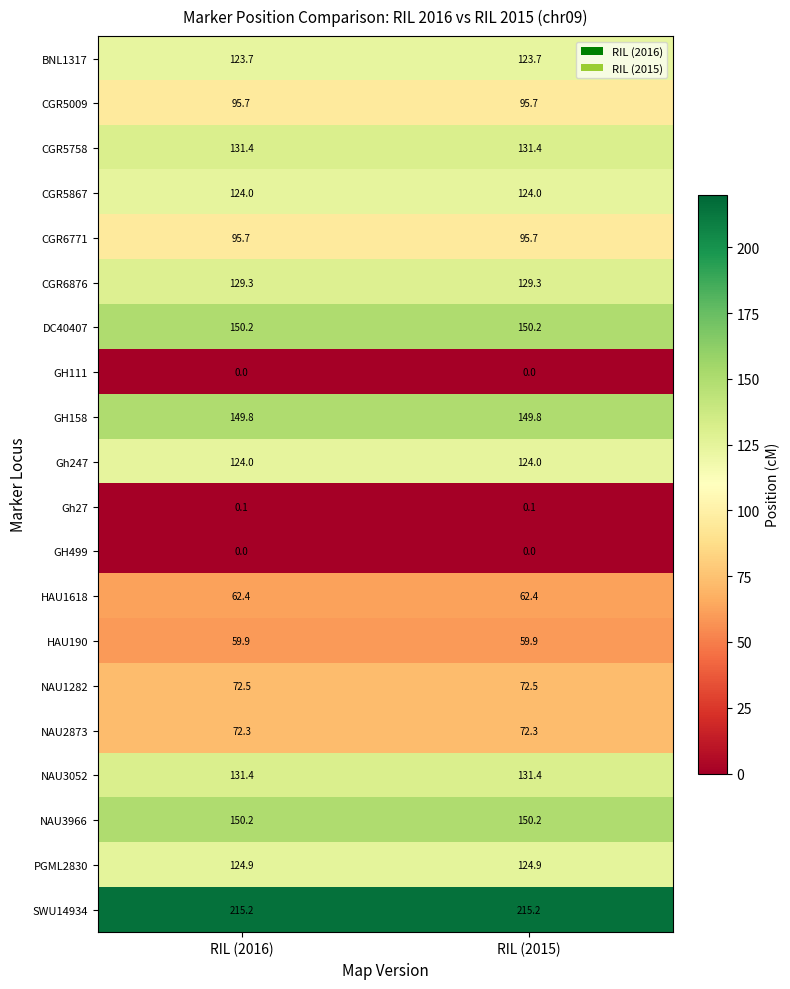

What is the total value across all series at RIL (2015)?

2012.7